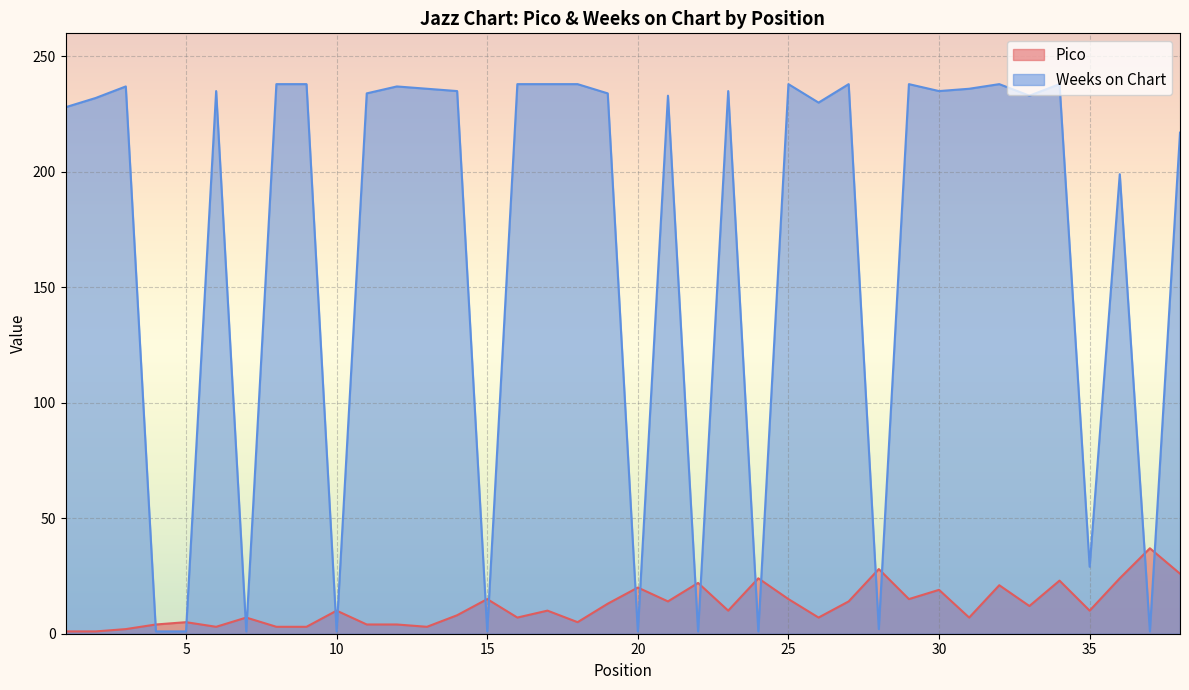

What is the sum of the Pico values at 23 and 36?

34